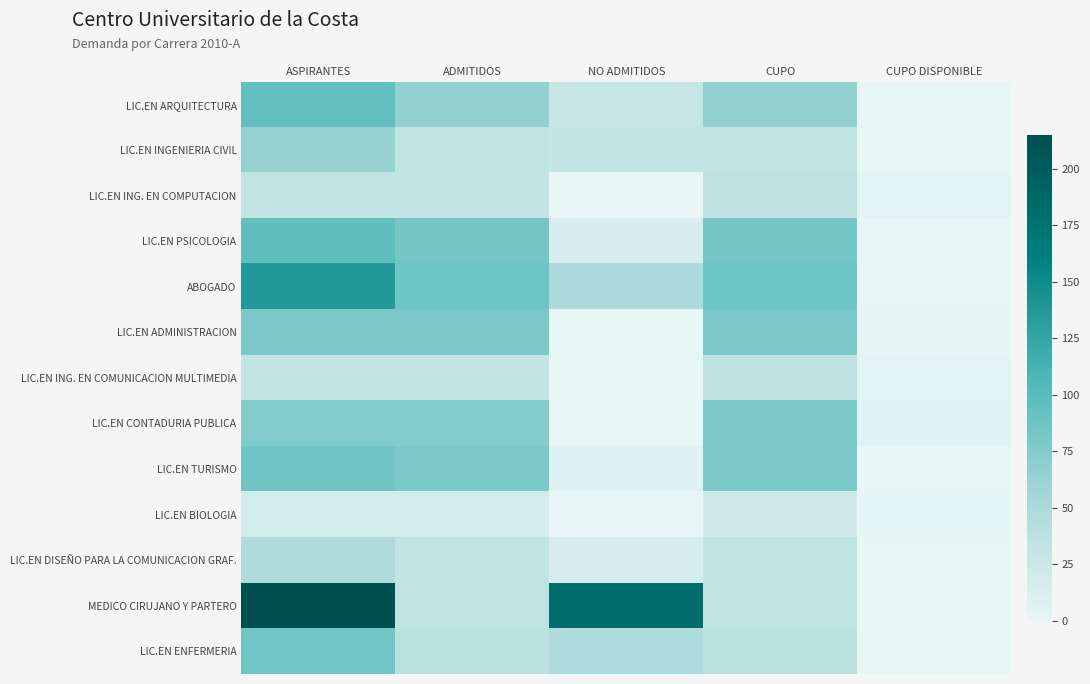

At which category does the chart reach its minimum across all series?

CUPO DISPONIBLE